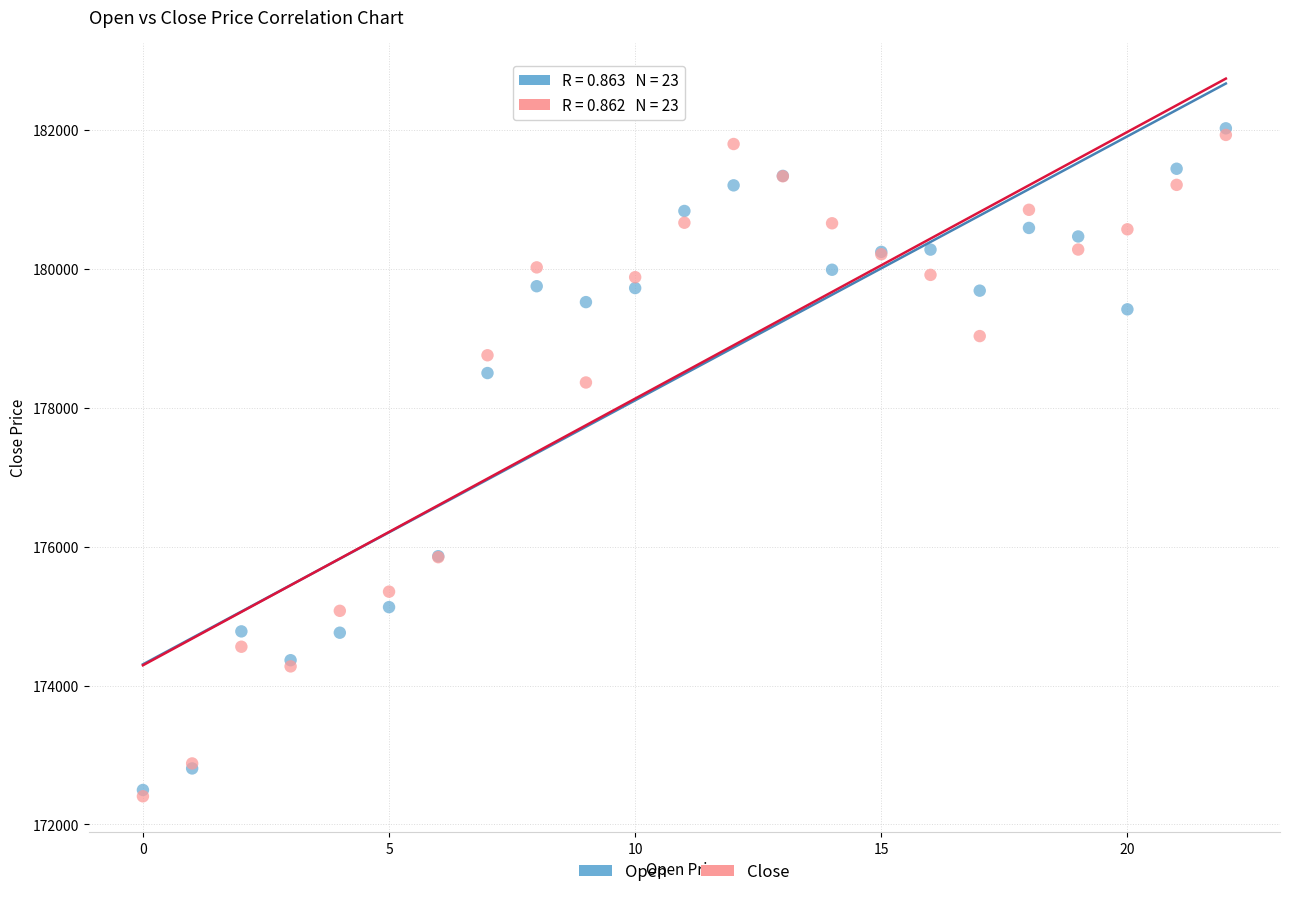

Across all series, what Y value is closest to 177214?

178363